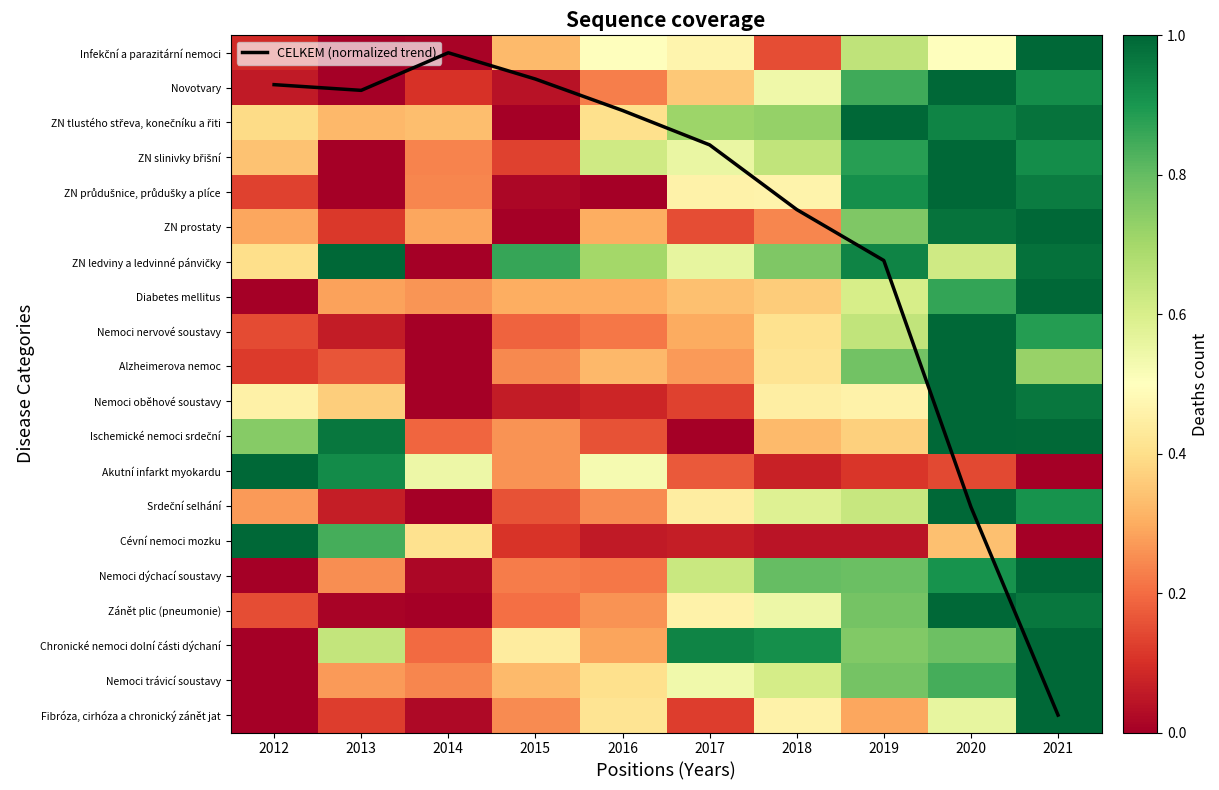

Is it true that Fibróza, cirhóza a chronický zánět jat equals 0.0 at 2014?

False